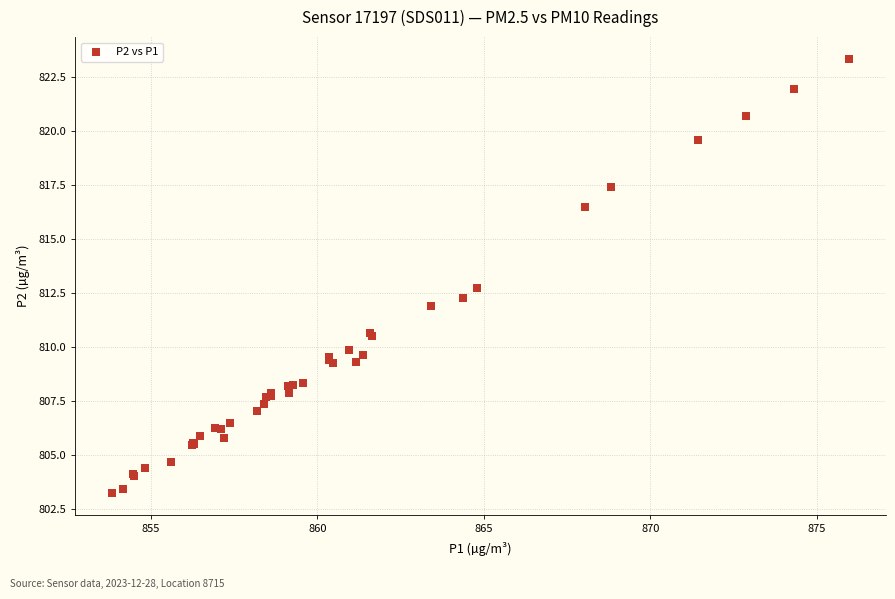

What Y value in the scatter plot is closest to 813?

812.7